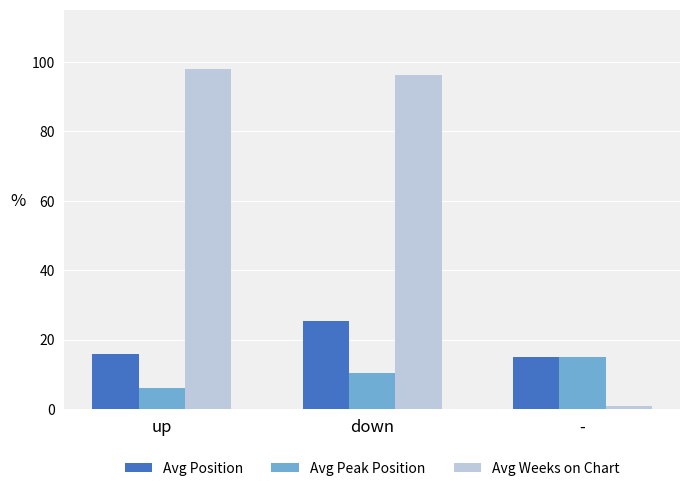

Which series has the largest range (max minus min)?

Avg Weeks on Chart